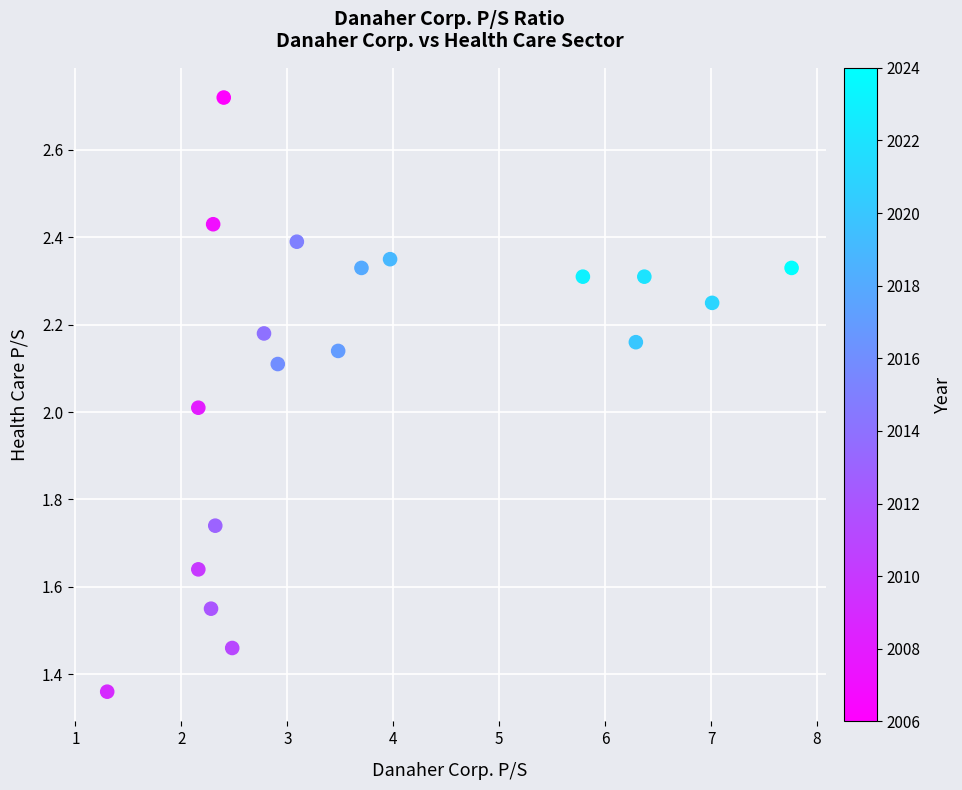

What is the range of X values (max minus min)?

6.5